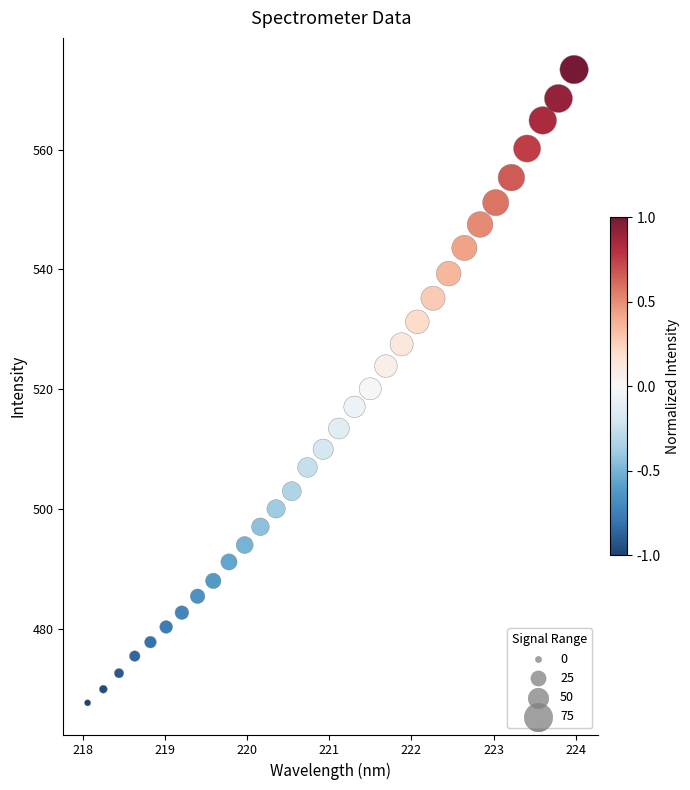

What is the range of X values (max minus min)?

5.9